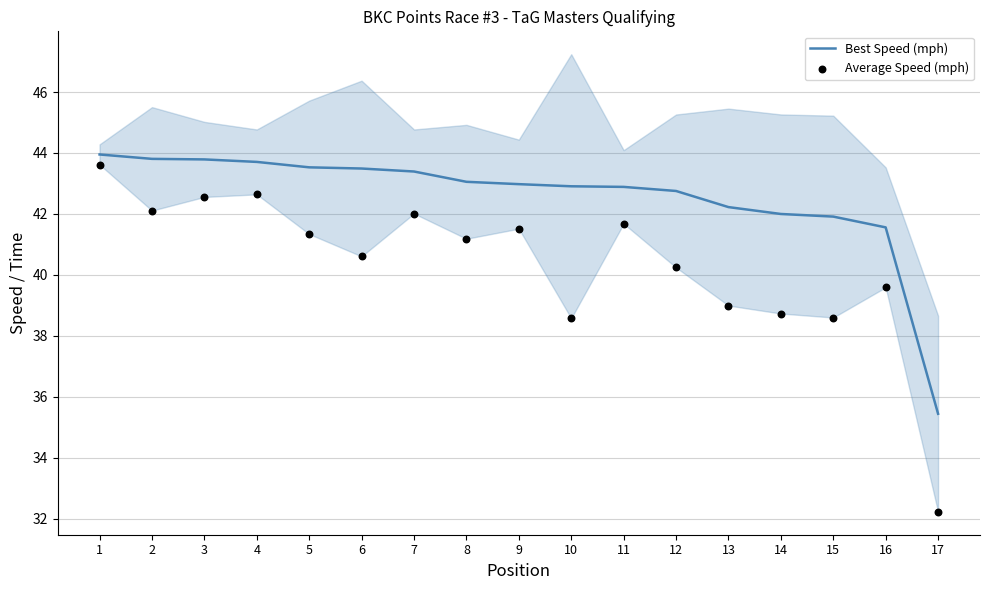

At how many categories does at least one series exceed 35?

17